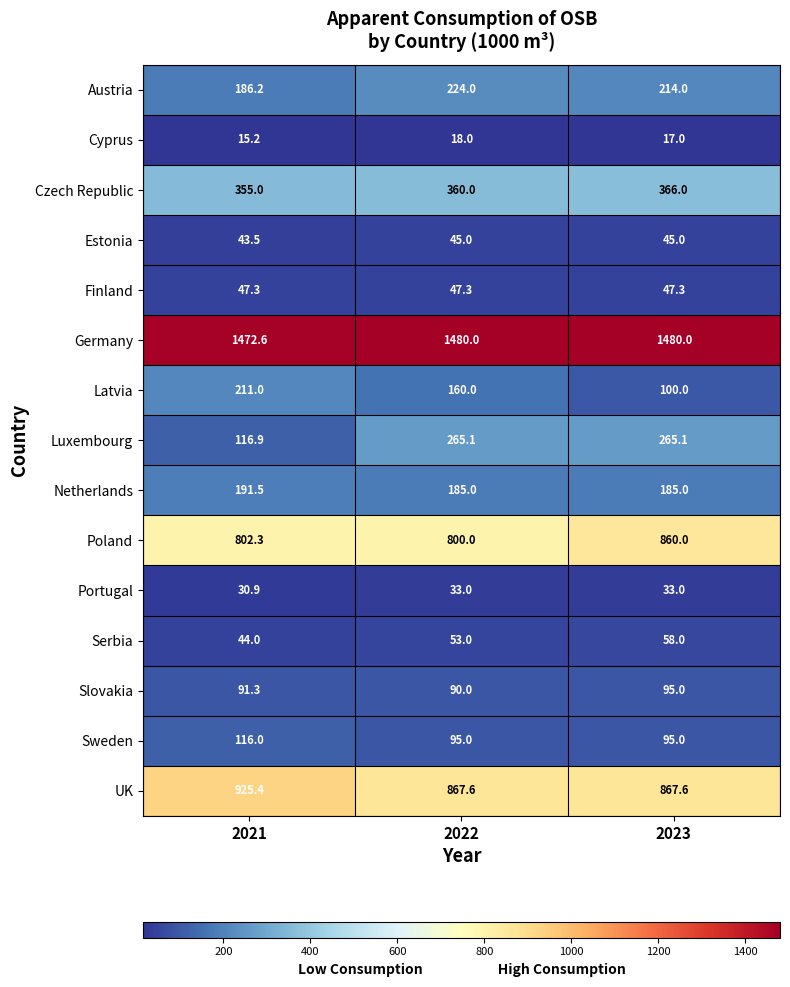

How many categories are shown in the chart?

3